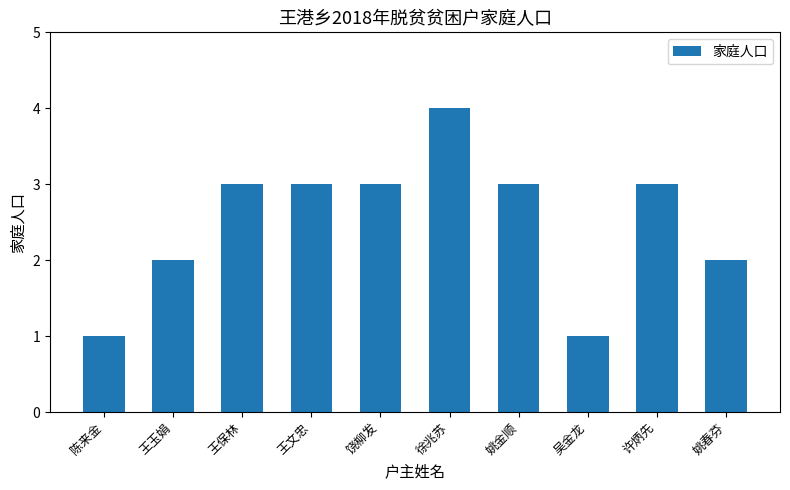

What is the maximum value shown in the chart?

4